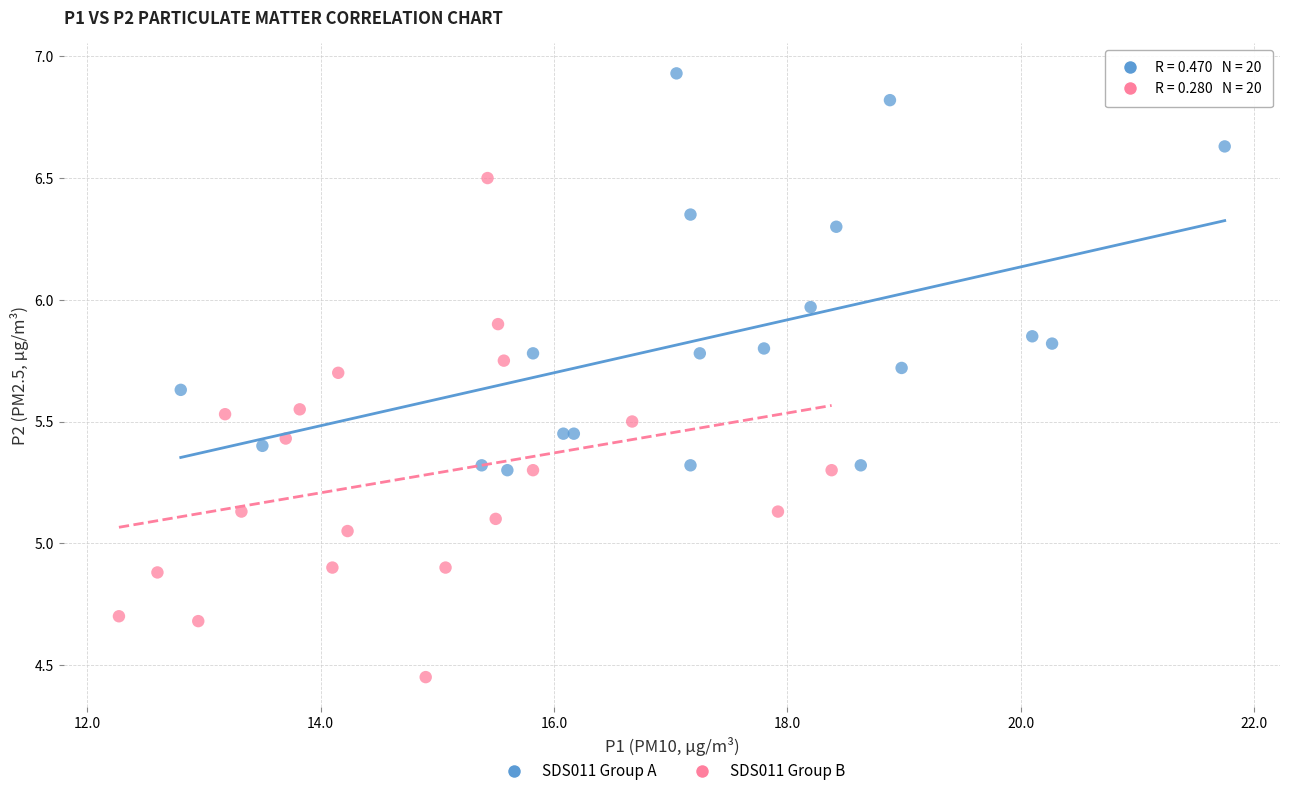

Which series has the widest spread of Y values?

SDS011 Group B